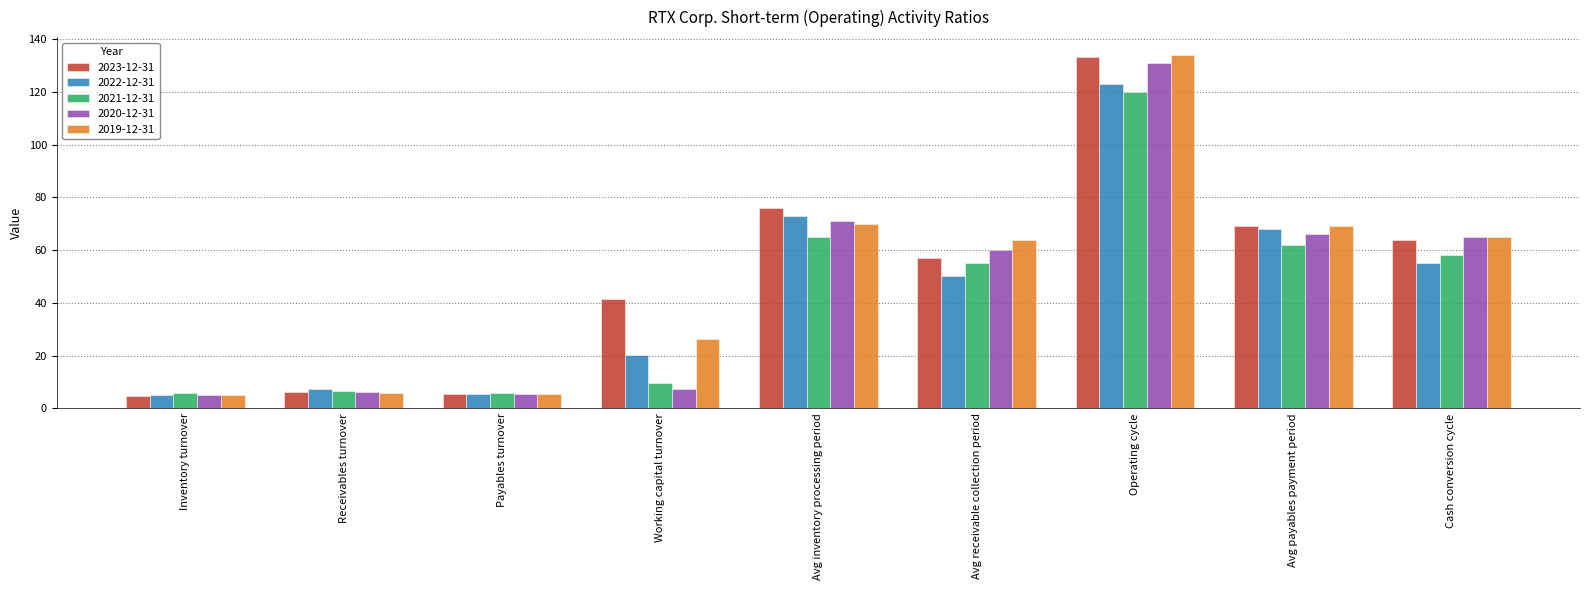

What is the label of the 5th bar from the right?

Avg inventory processing period